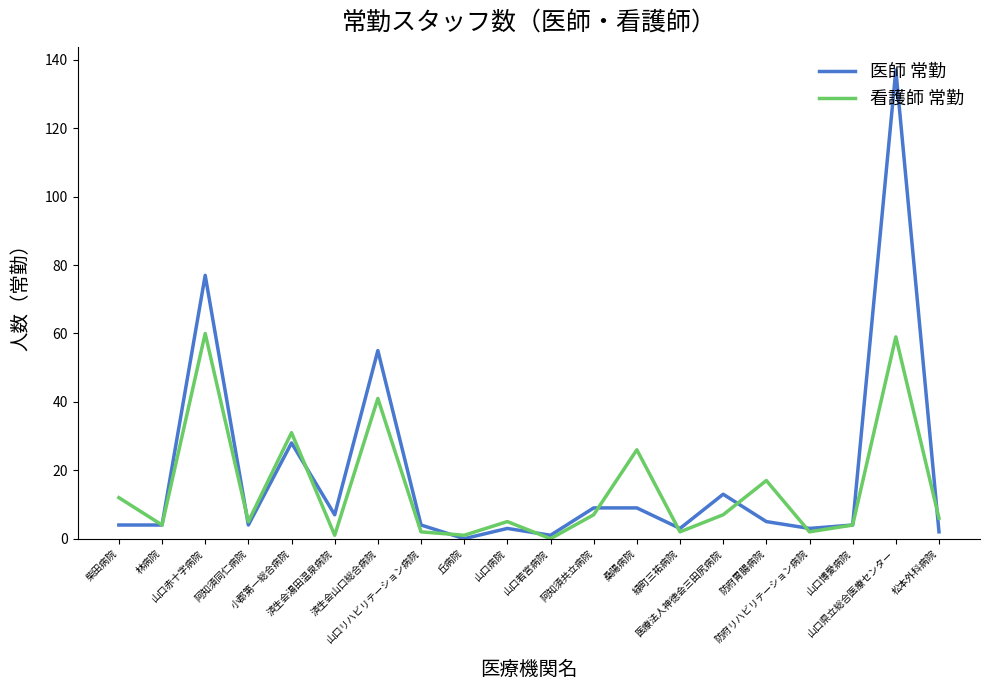

Rank the series by their maximum value, from highest to lowest.

医師 常勤, 看護師 常勤